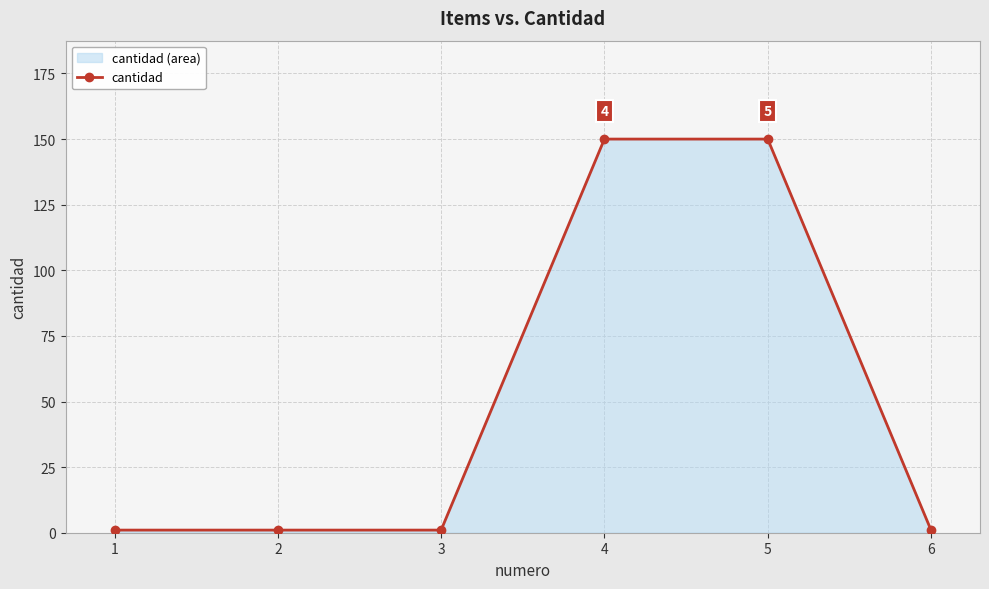

What is the value of the 5th point from the left?

150